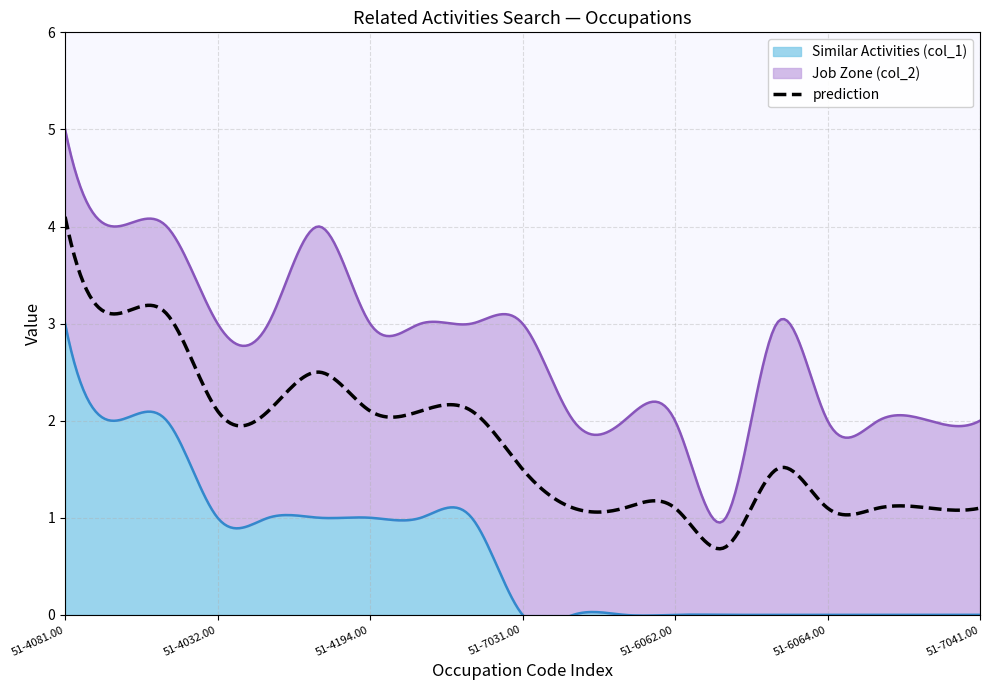

Which series changed the most between 51-4081.00 and 51-6062.00?

Similar Activities (col_1)